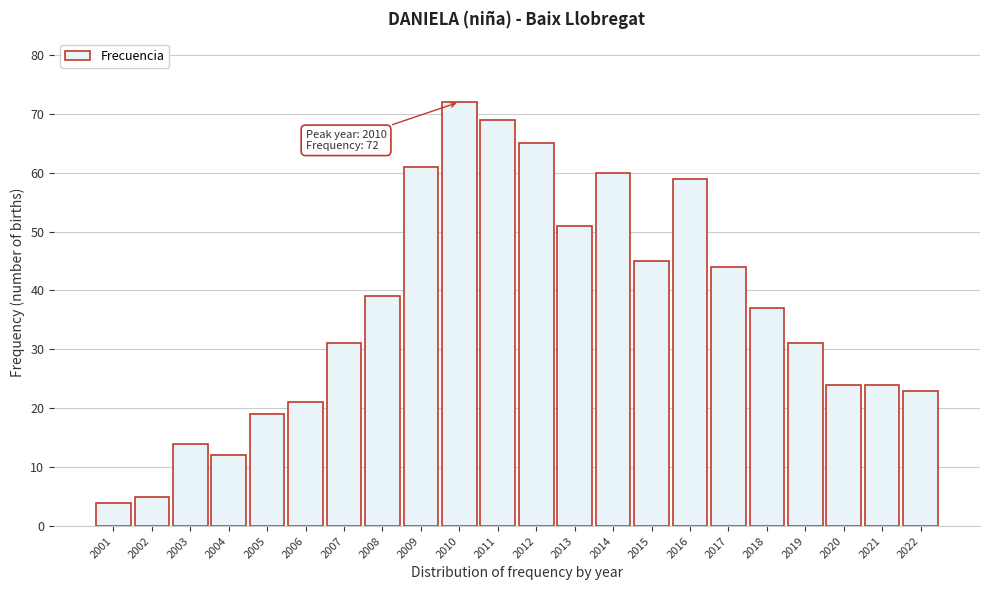

Reading left to right, transcribe all the data shown in this chart.

2001=4	2002=5	2003=14	2004=12	2005=19	2006=21	2007=31	2008=39	2009=61	2010=72	2011=69	2012=65	2013=51	2014=60	2015=45	2016=59	2017=44	2018=37	2019=31	2020=24	2021=24	2022=23